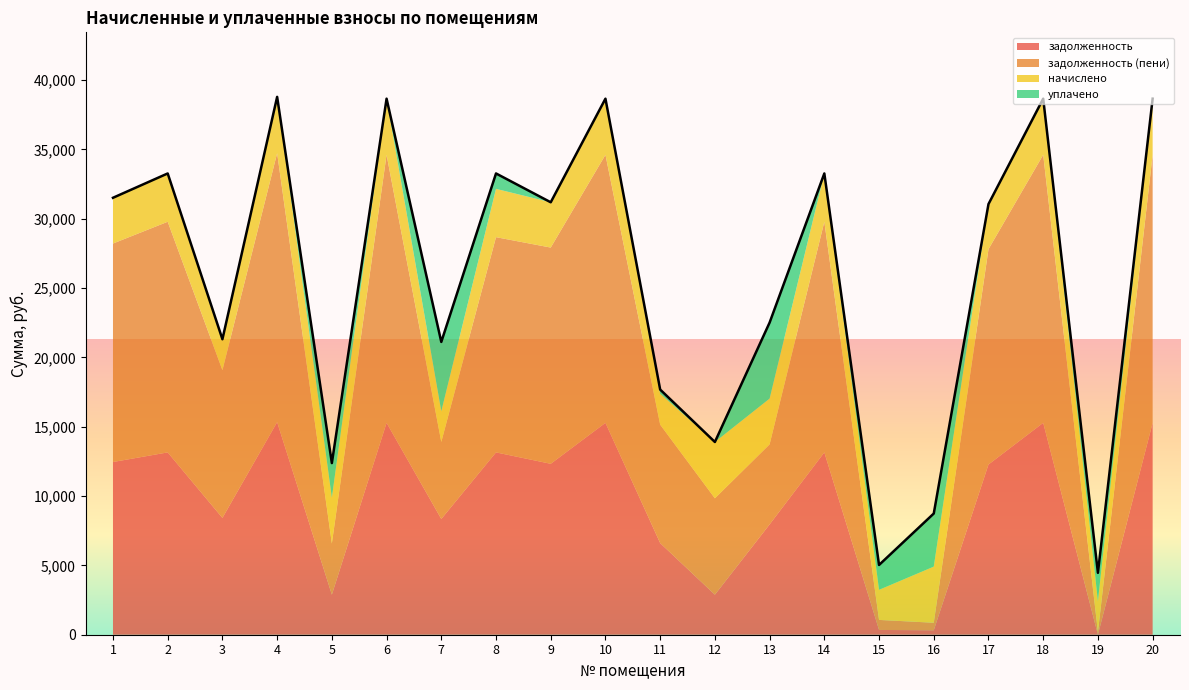

Between which two adjacent categories do задолженность and начислено first intersect?

4 and 5